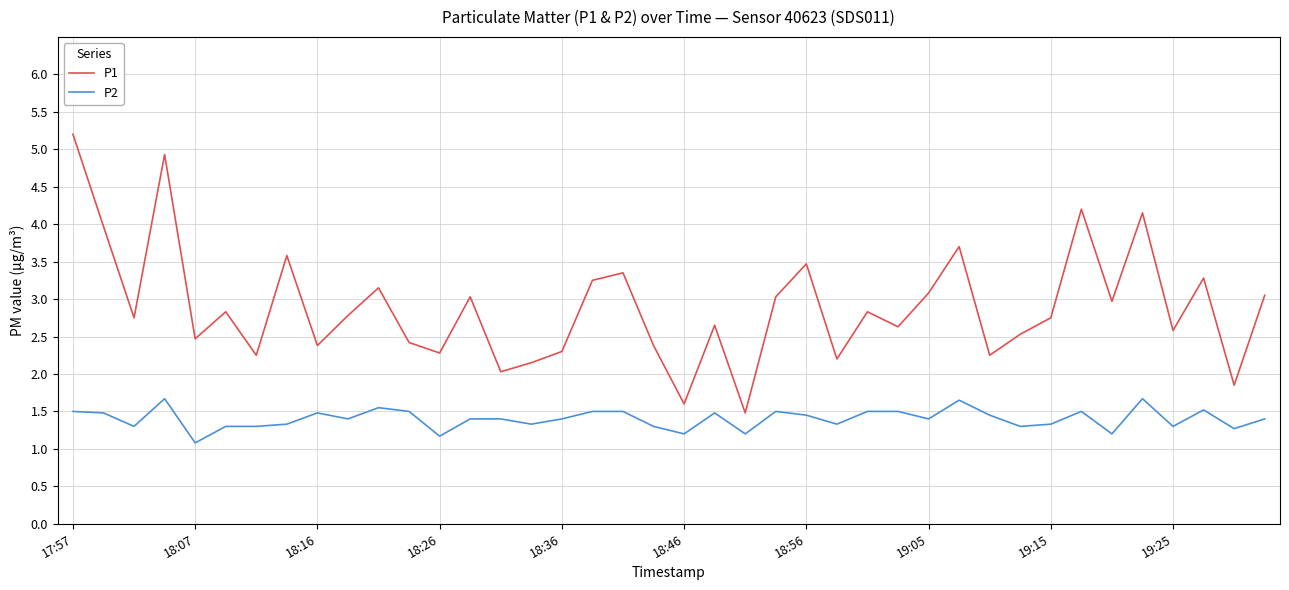

What is the sum of all P2 values?

56.0